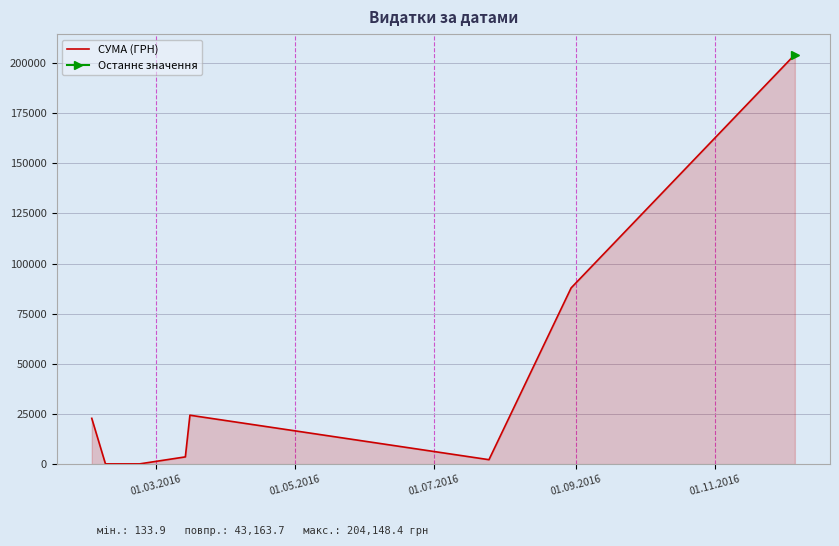

How many interior local peaks (higher than both neighbors) does the data have?

1